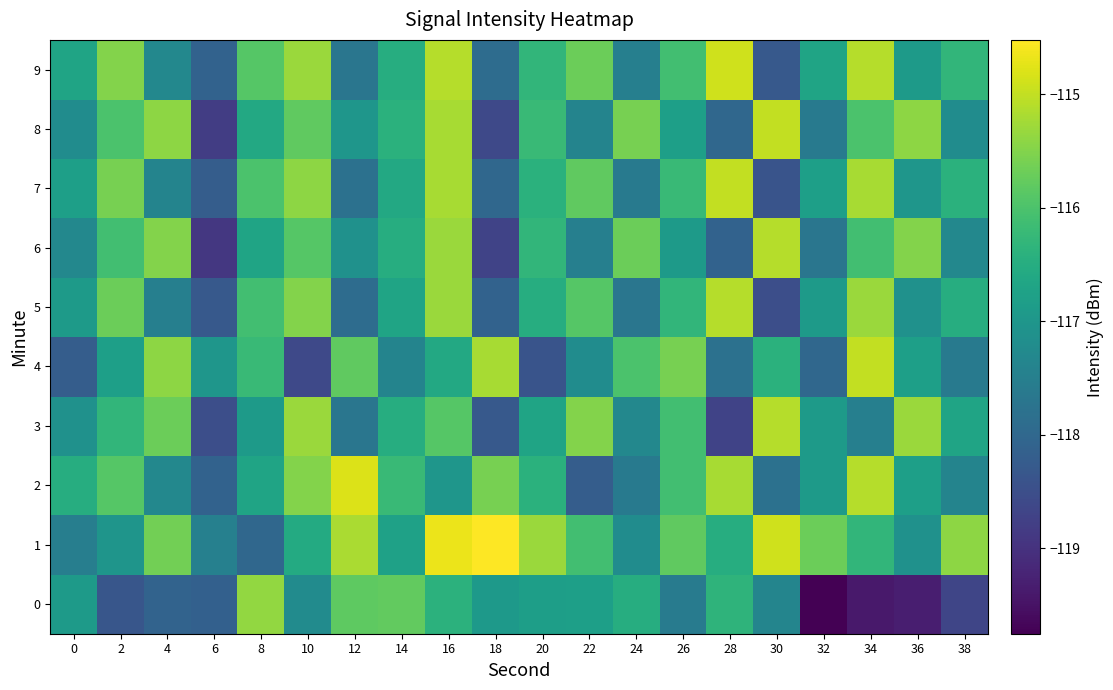

At which category is the sum across all series the highest?

16